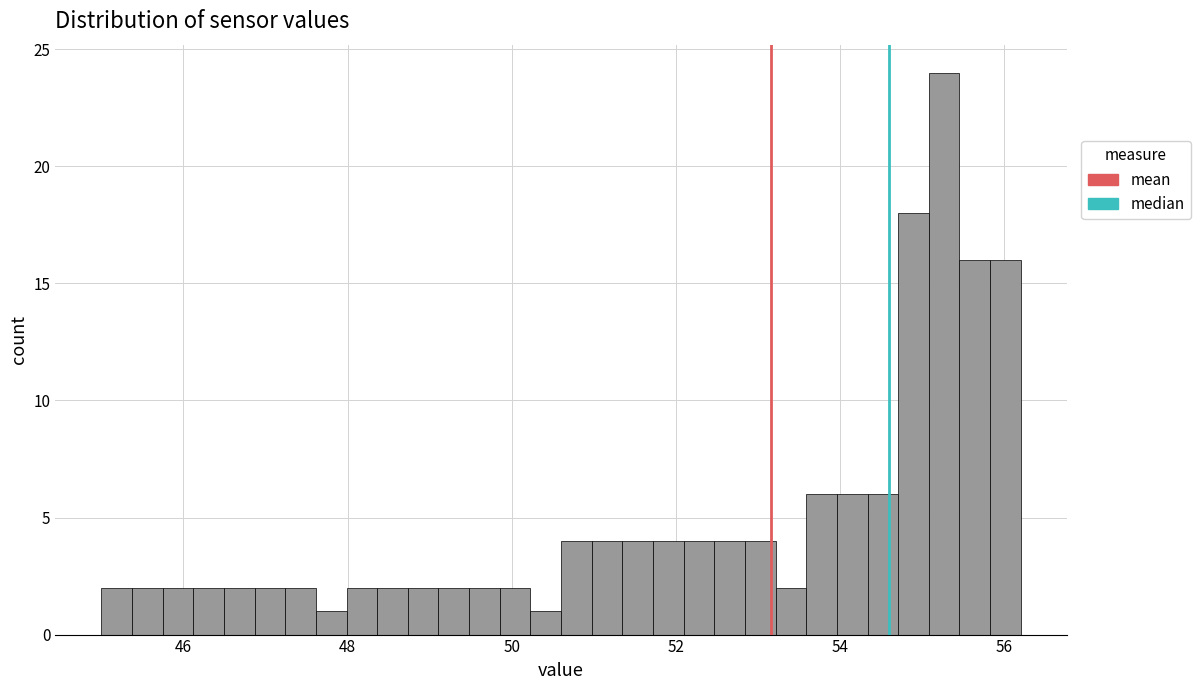

Around what value on the x-axis is the tallest bar? Give the approximate position of its centre, as read against the axis.

55.2